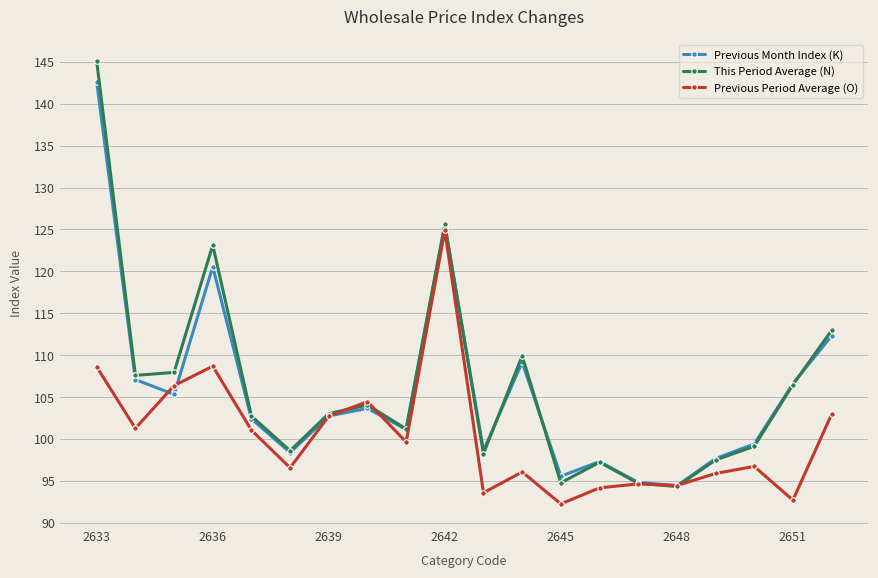

How many interior local peaks does the This Period Average (N) series have?

5